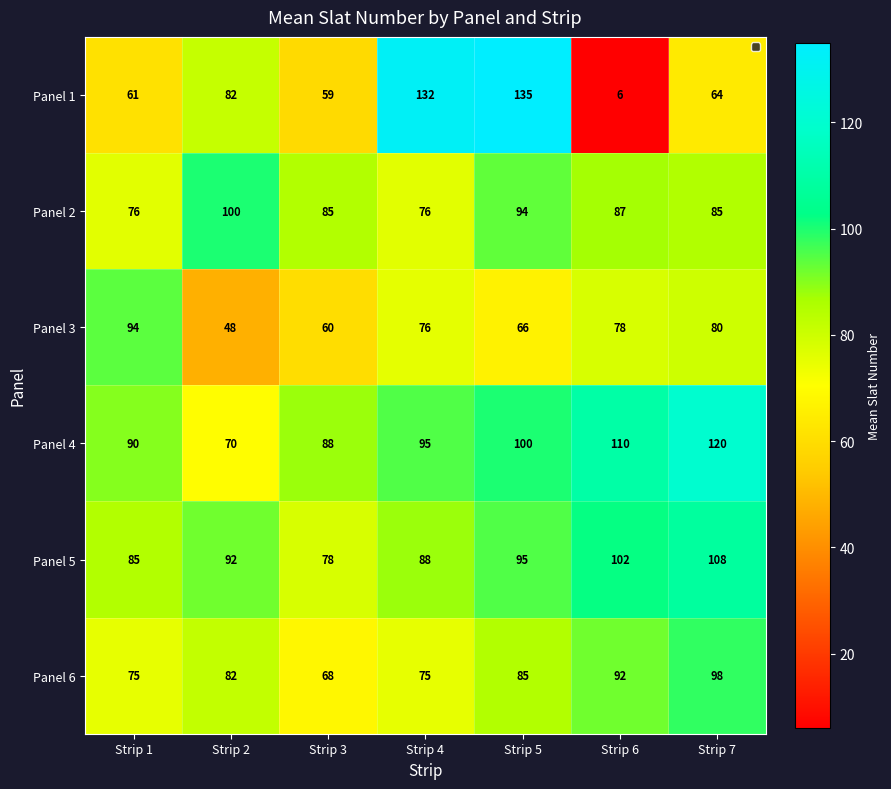

How many series are shown in this chart?

6